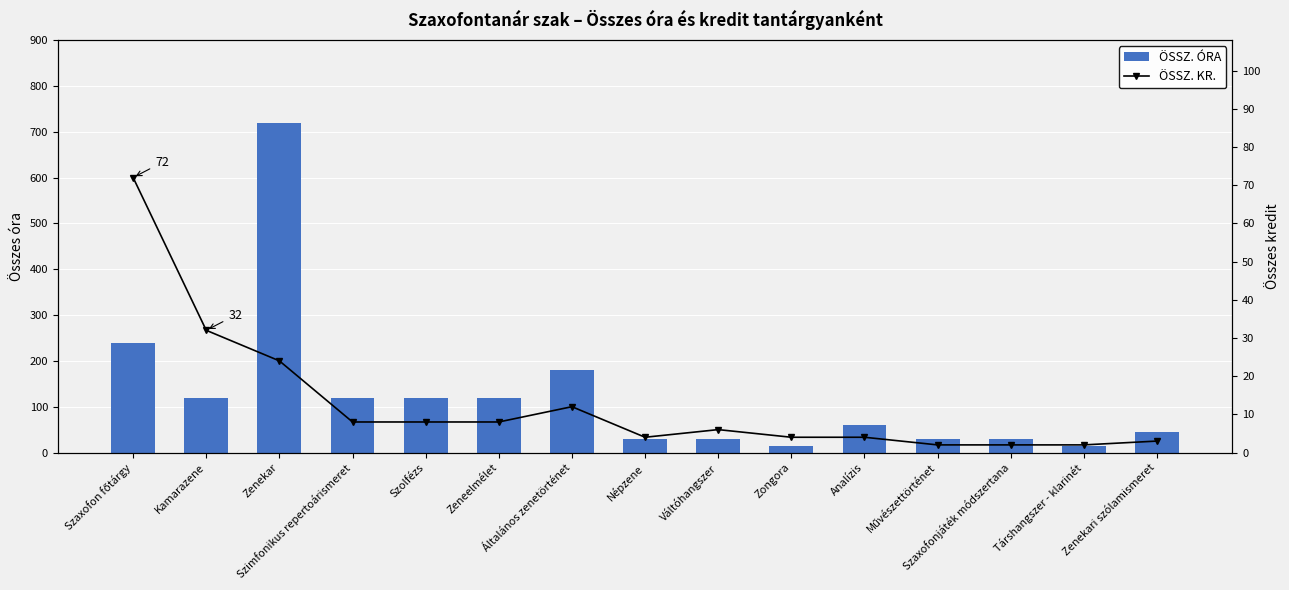

How many series are shown in this chart?

2